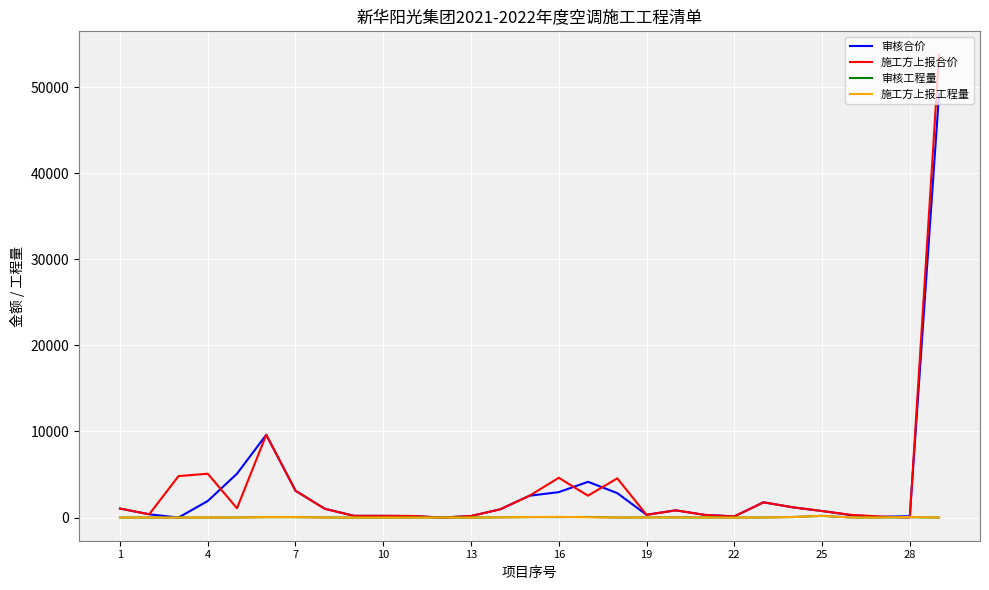

Which series has the widest spread of values?

施工方上报合价